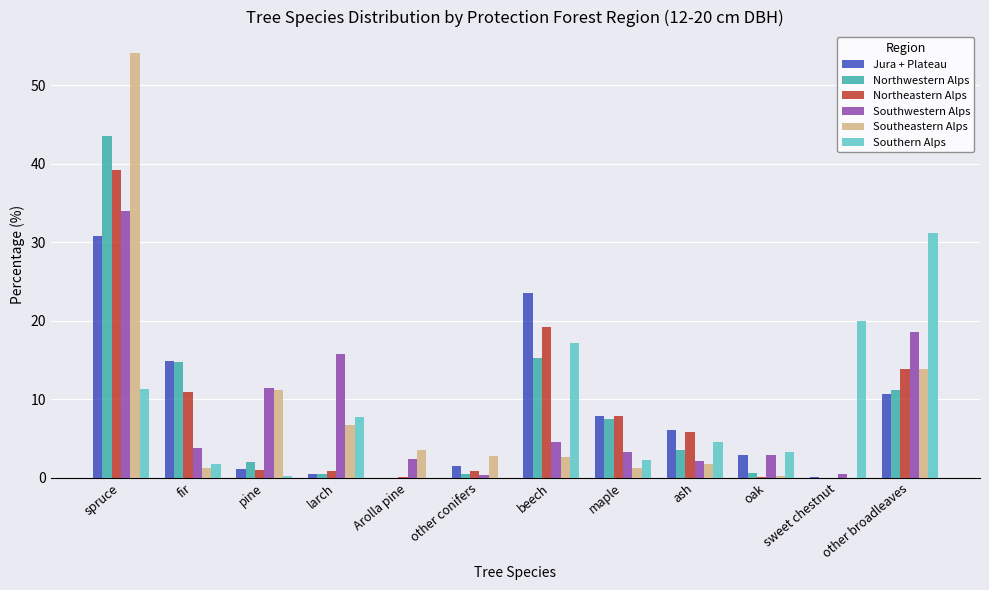

Which category has the highest value across all series?

spruce